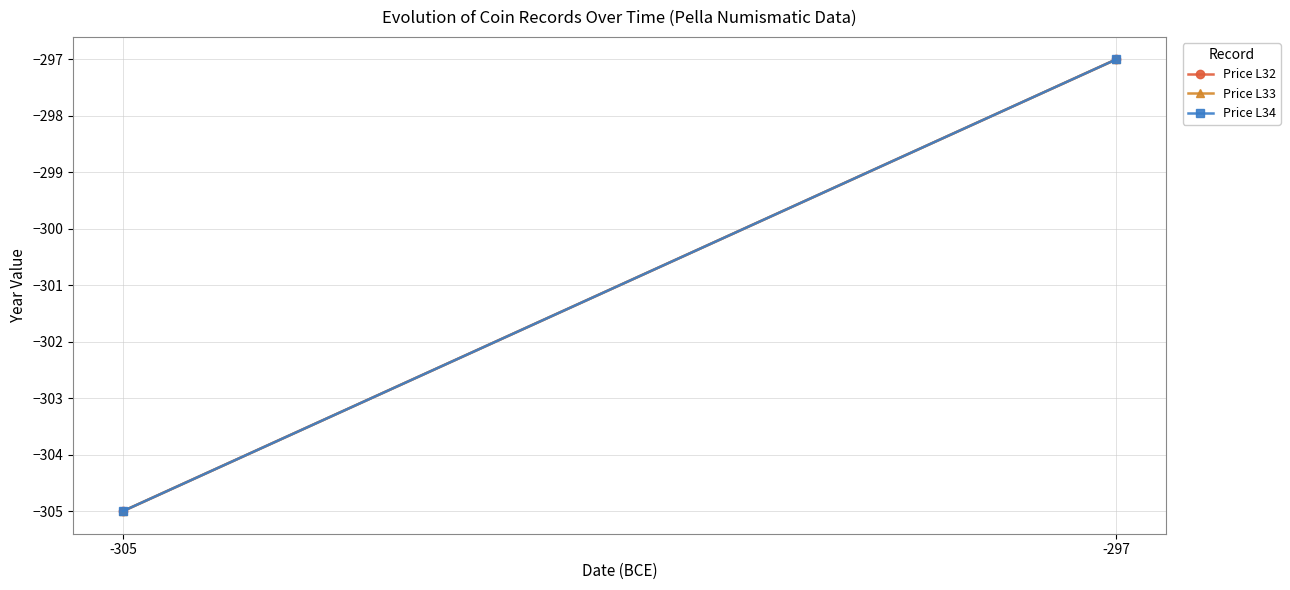

Reading left to right, transcribe all the data shown in this chart.

Price L32: -305=-305	-297=-297
Price L33: -305=-305	-297=-297
Price L34: -305=-305	-297=-297